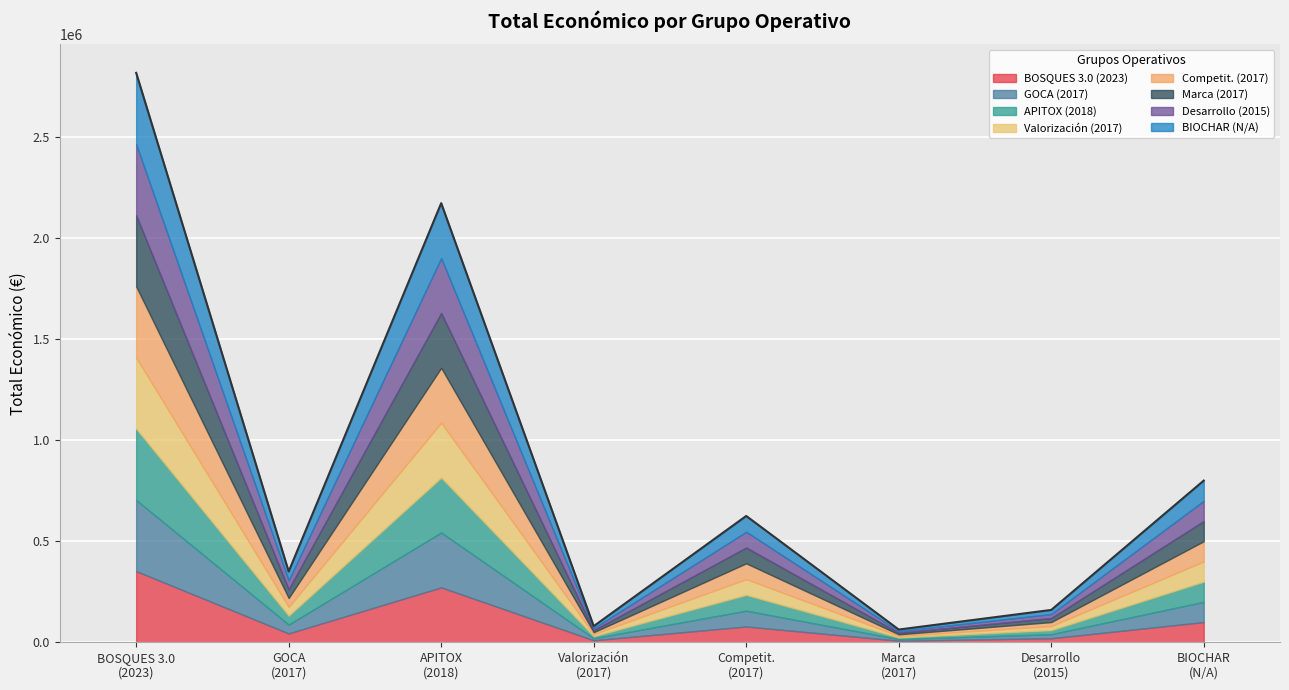

Reading right to left, list all the values displayed in this chart.

799960	160000	63000	624928	79800	2172416	350152	2817112